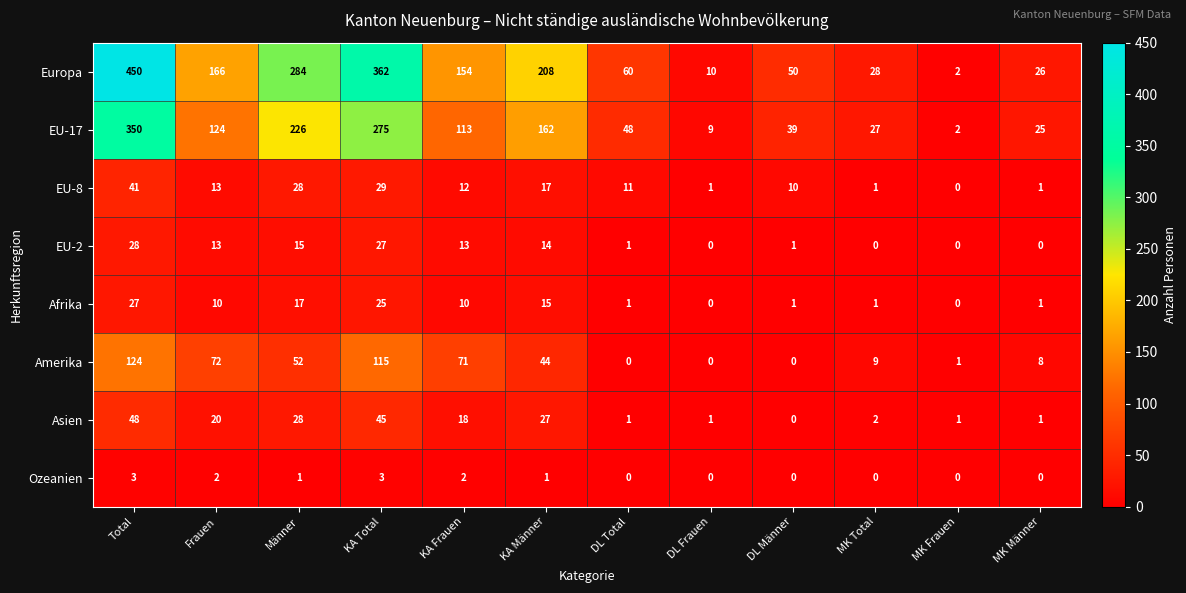

At which category does the chart reach its peak across all series?

Total